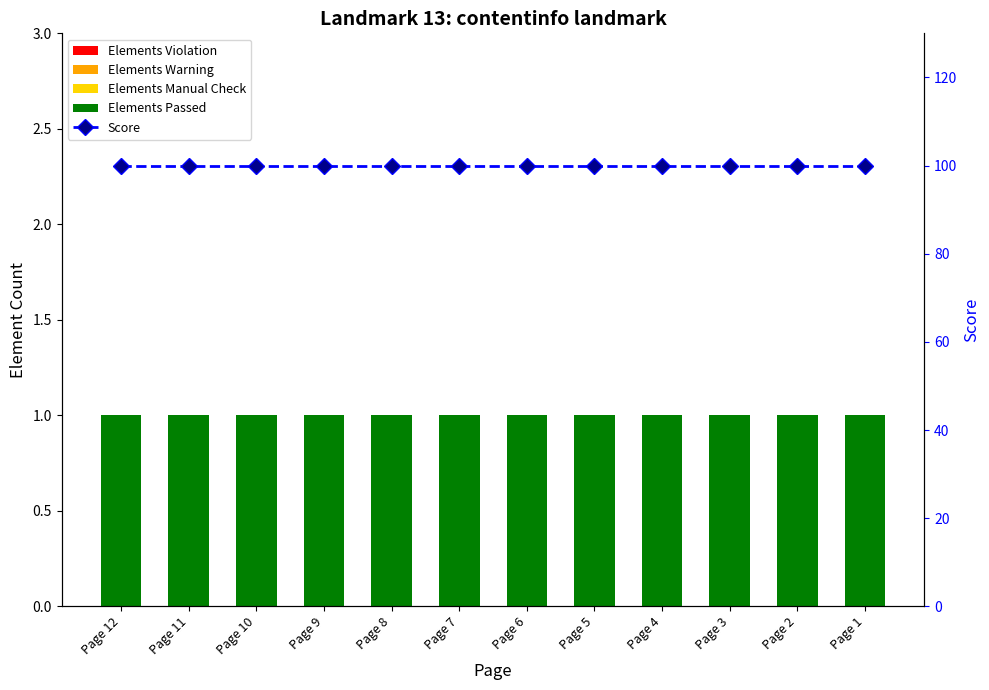

What are all the series names shown in the legend?

Elements Violation, Elements Warning, Elements Manual Check, Elements Passed, Score